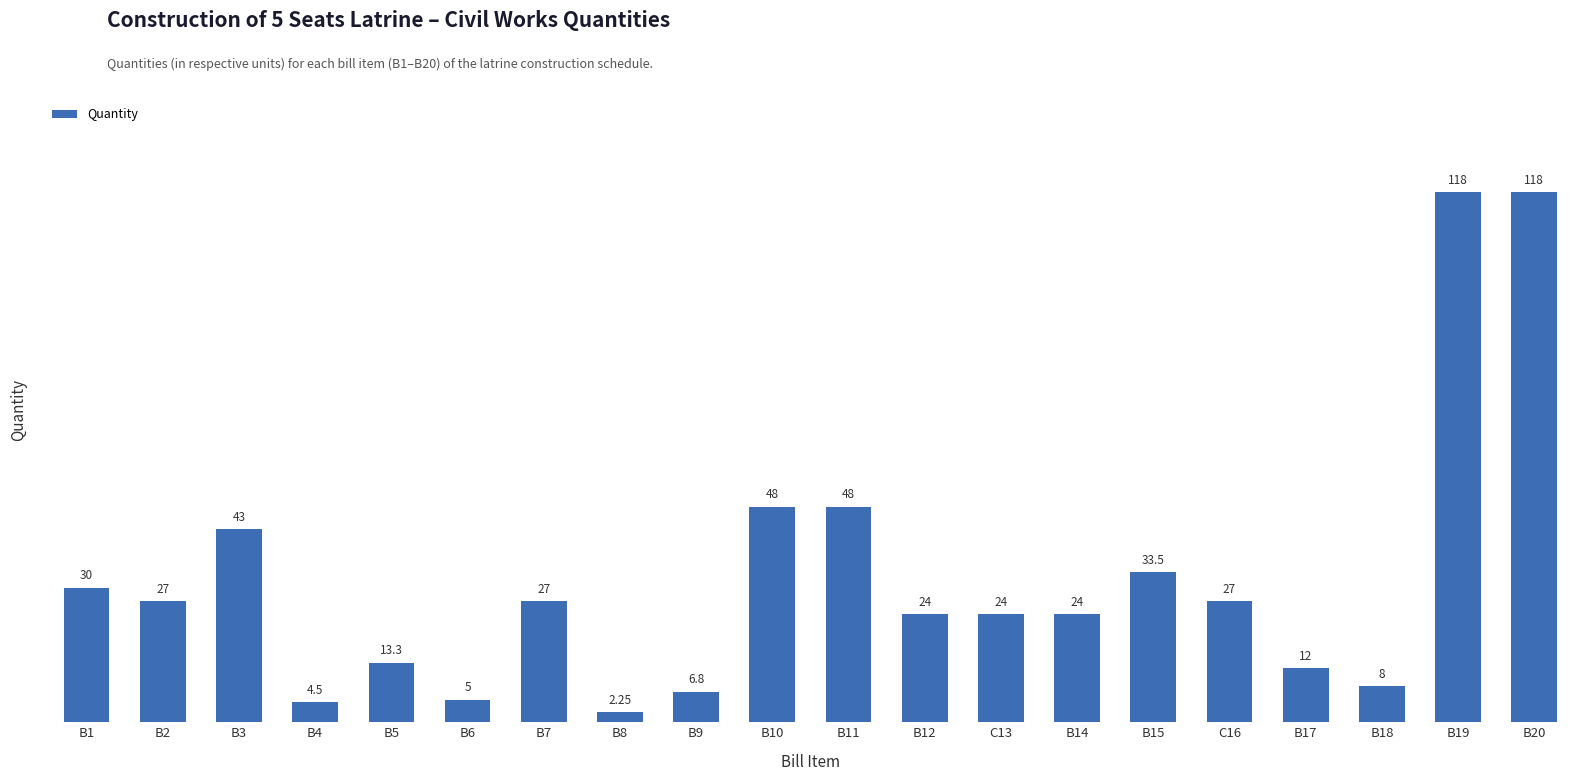

Approximately how many times larger is the value at B11 compared to B1?

1.6